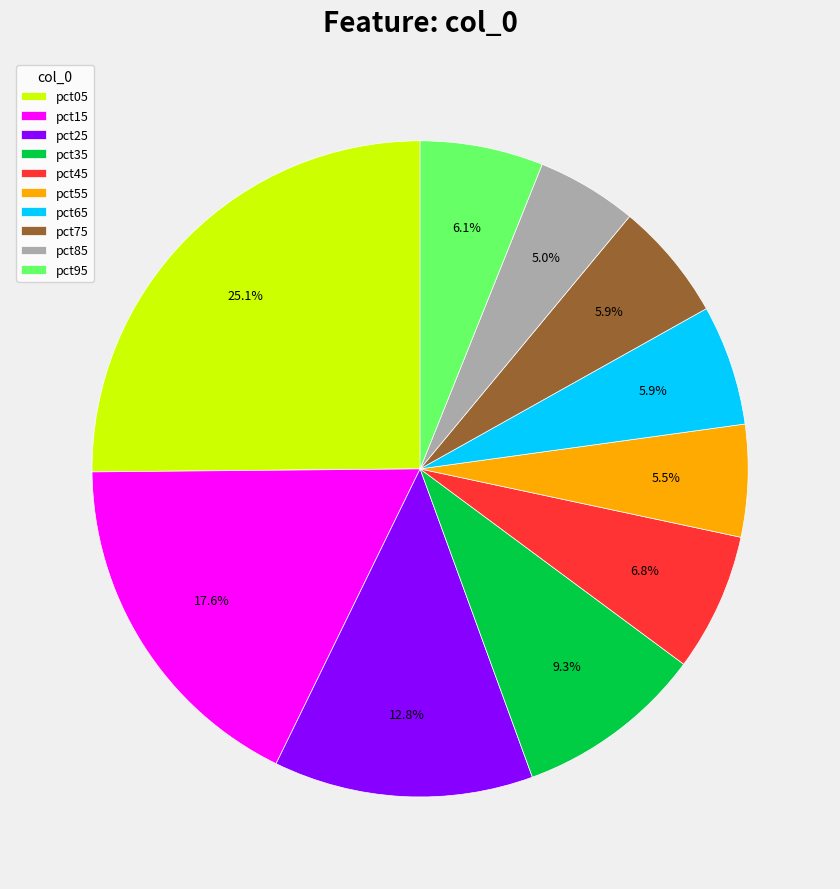

Do pct05 and pct35 together represent more than half of the pie?

No